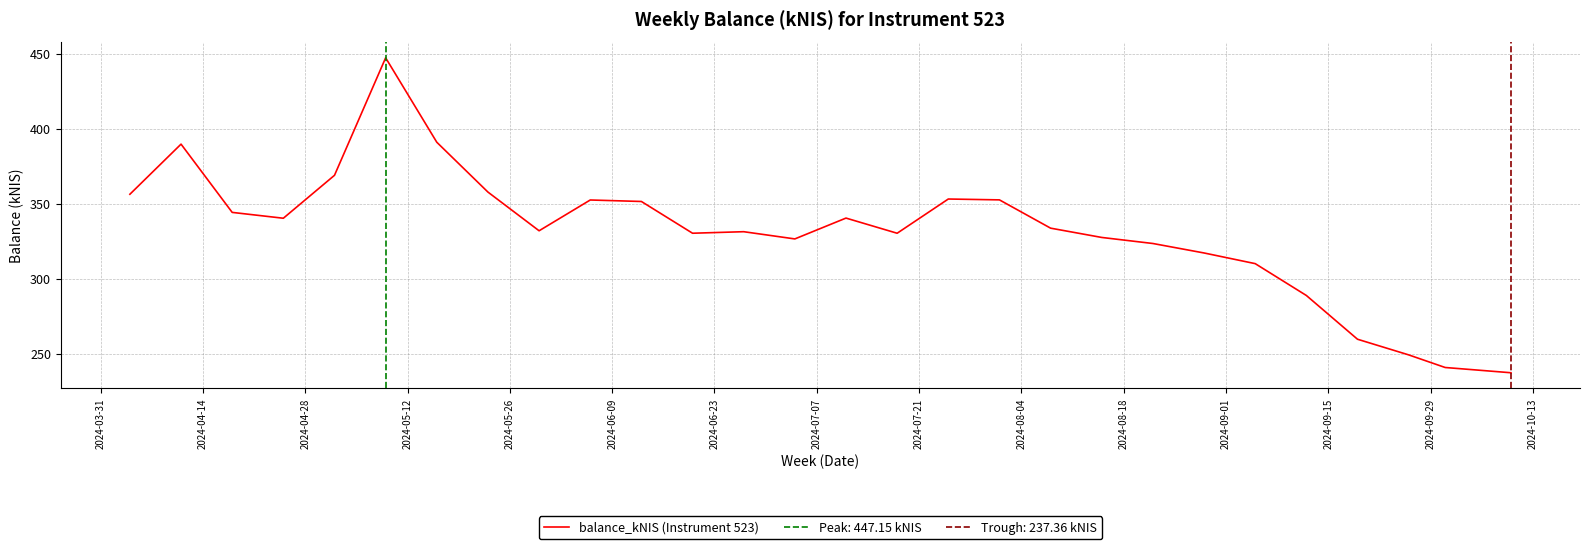

What is the lowest value of the balance_kNIS (Instrument 523) series?

237.4